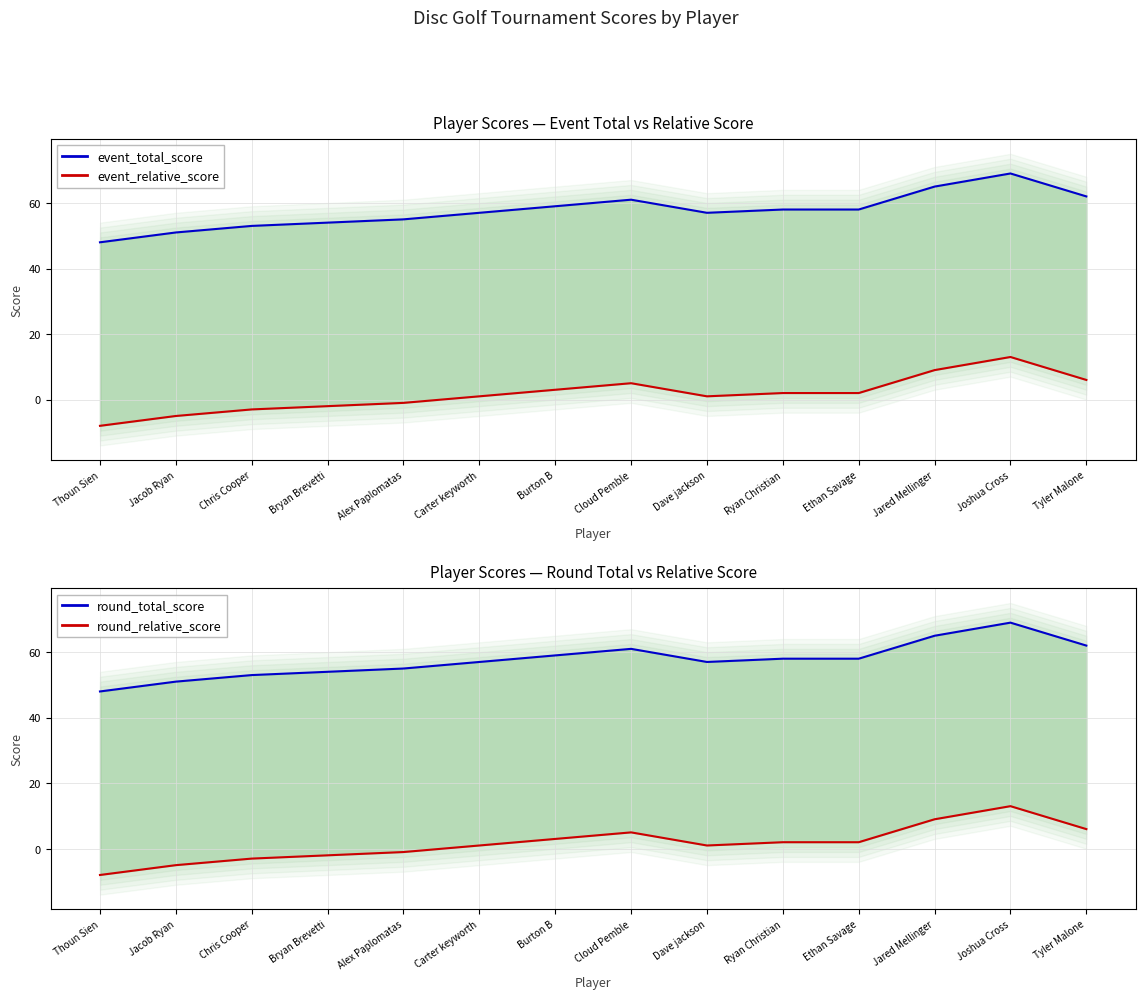

What are all the series names shown in the legend?

event_total_score, event_relative_score, round_total_score, round_relative_score